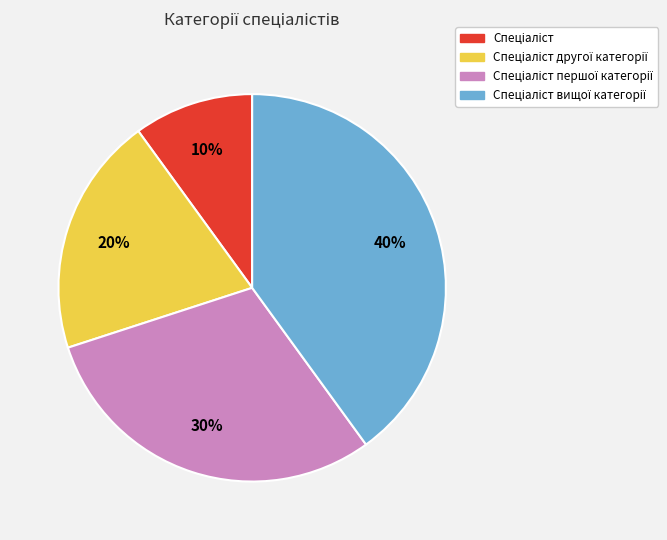

To the nearest percent, what is the difference between the largest and smallest slice percentages?

30%